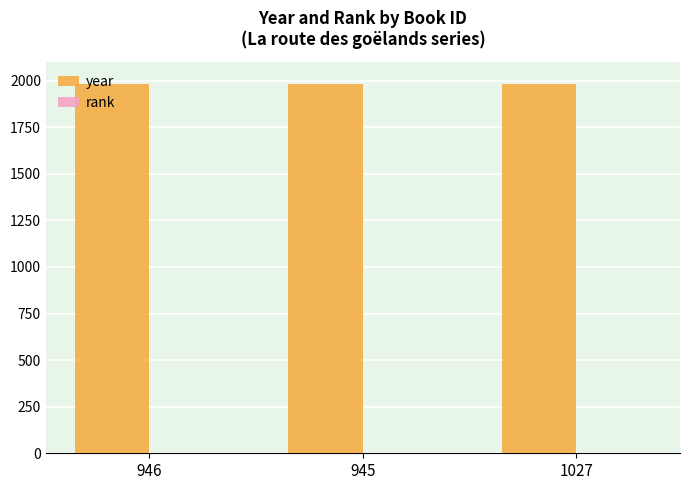

The year series shows 1981 at 946. True or false?

True